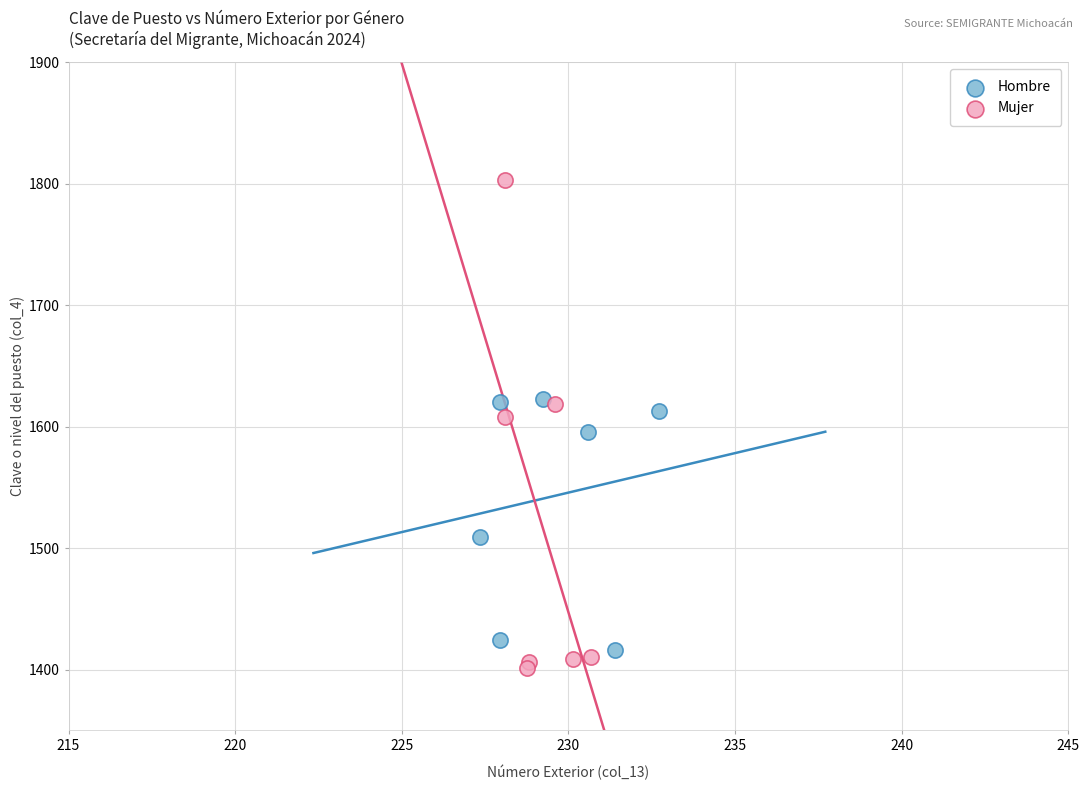

Which series reaches the maximum Y coordinate?

Mujer